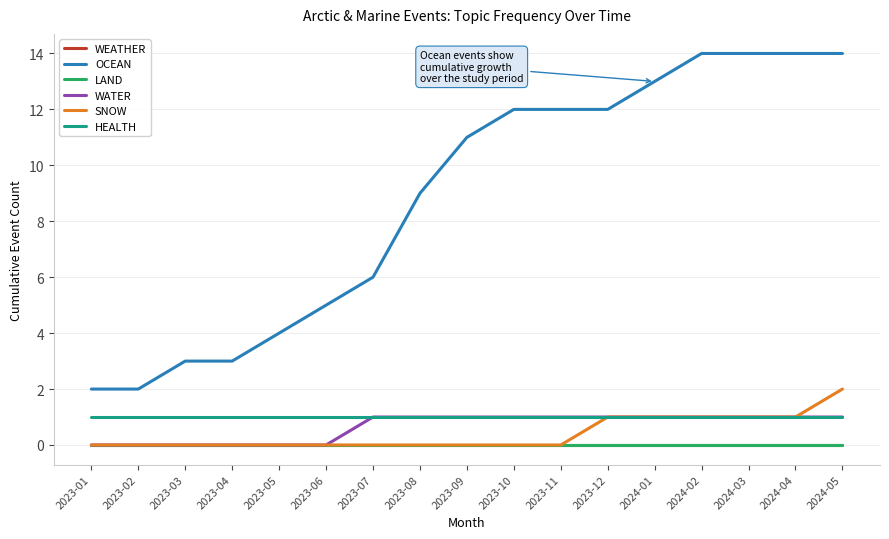

Does the chart have visible grid lines?

Yes